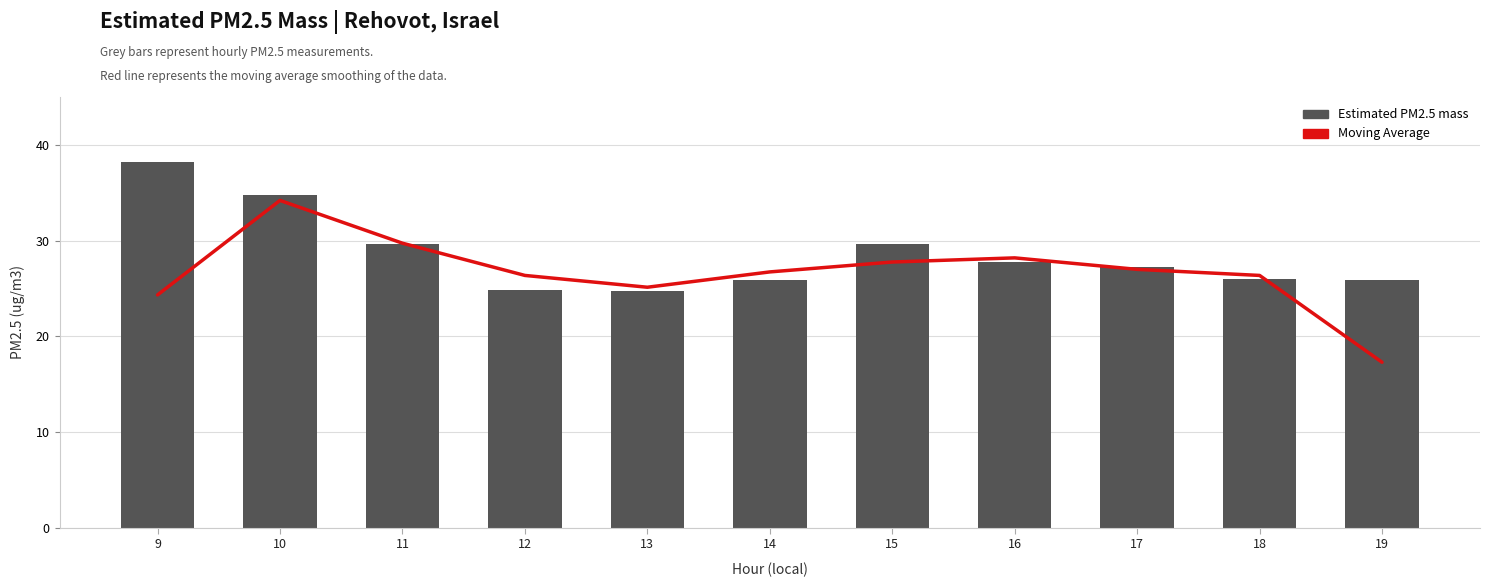

At 15, list the series in order from largest to smallest.

Estimated PM2.5 mass, Moving Average